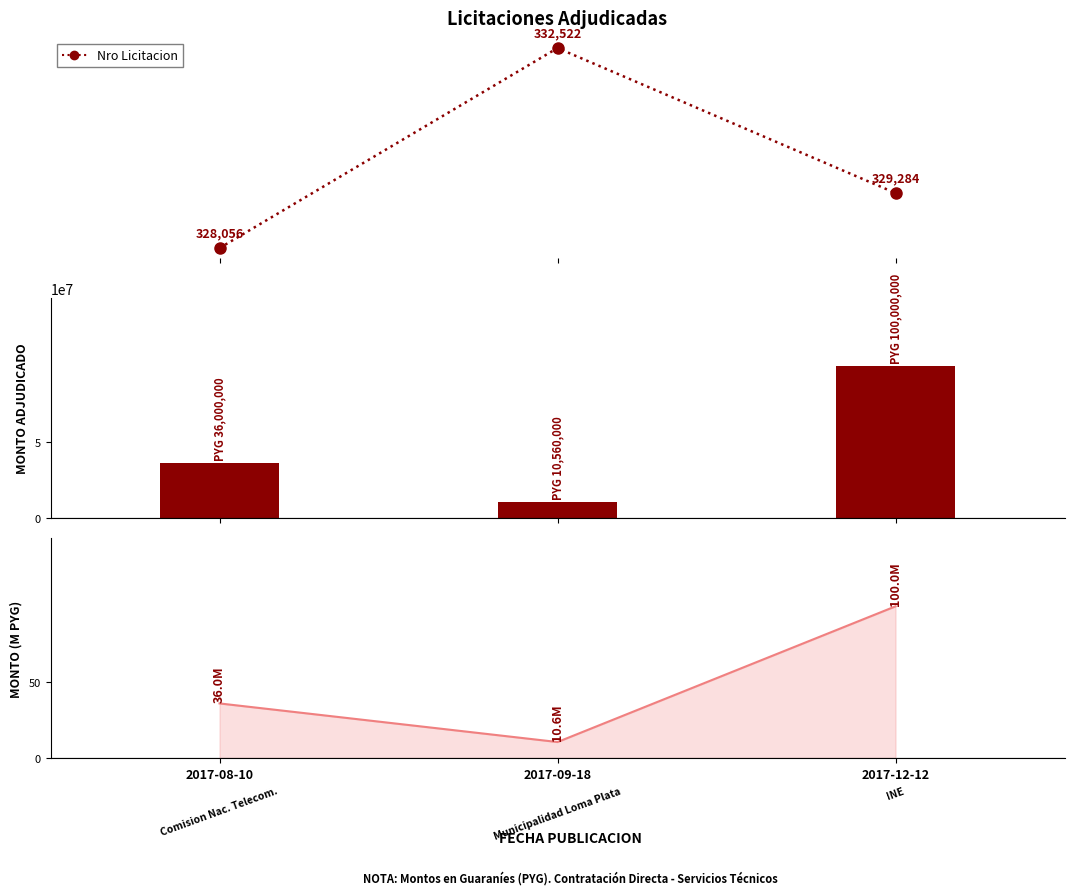

How many groups of bars are there?

3